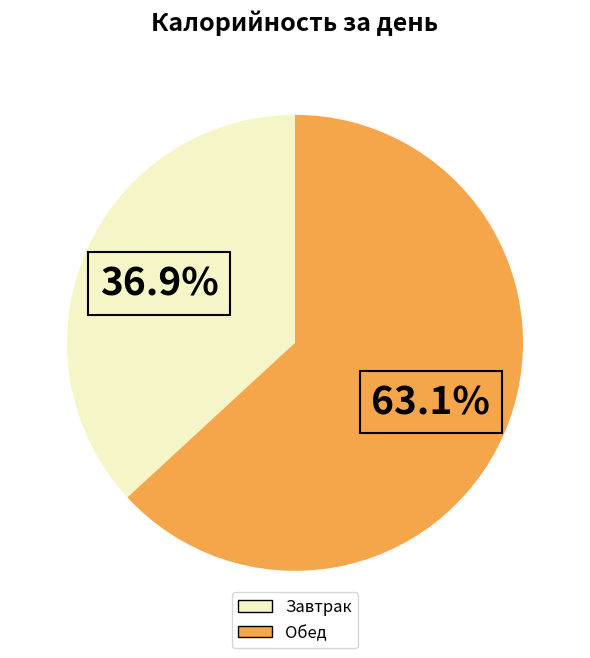

Is it true that Обед is 63% of the pie?

True